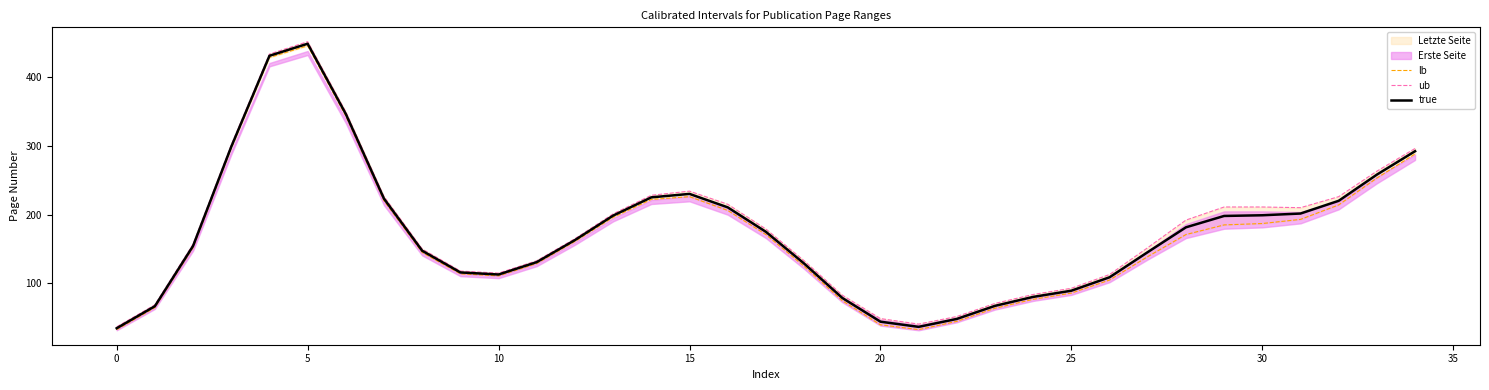

True or false: true and lb cross at least once.

False